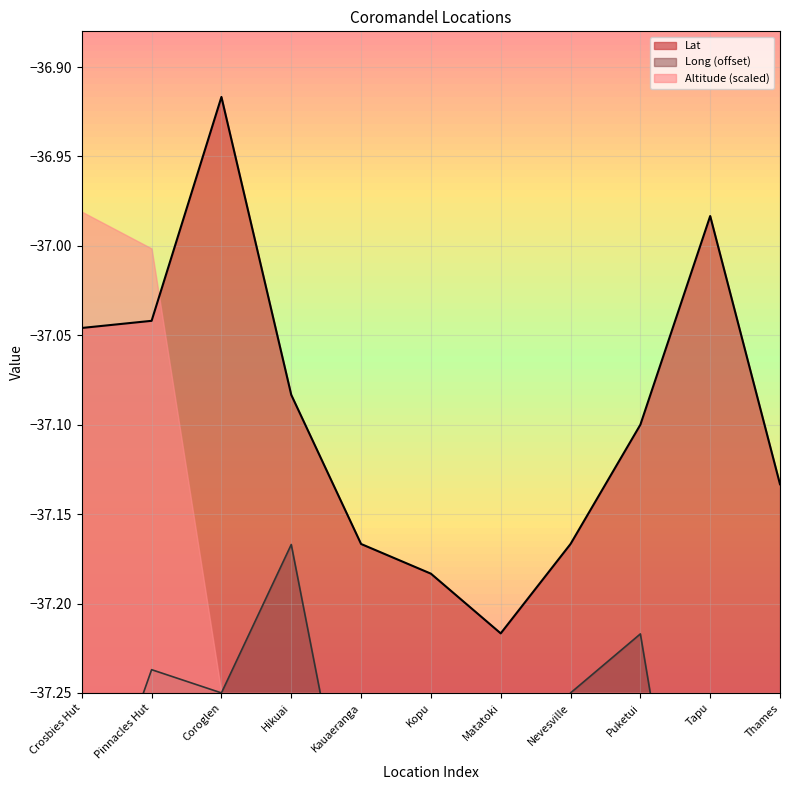

Reading left to right, list all the values displayed in this chart.

Lat: Crosbies Hut=-37.0	Pinnacles Hut=-37.0	Coroglen=-36.9	Hikuai=-37.1	Kauaeranga=-37.2	Kopu=-37.2	Matatoki=-37.2	Nevesville=-37.2	Puketui=-37.1	Tapu=-37.0	Thames=-37.1
Long: Crosbies Hut=-37.3	Pinnacles Hut=-37.2	Coroglen=-37.2	Hikuai=-37.2	Kauaeranga=-37.4	Kopu=-37.4	Matatoki=-37.3	Nevesville=-37.2	Puketui=-37.2	Tapu=-37.4	Thames=-37.4